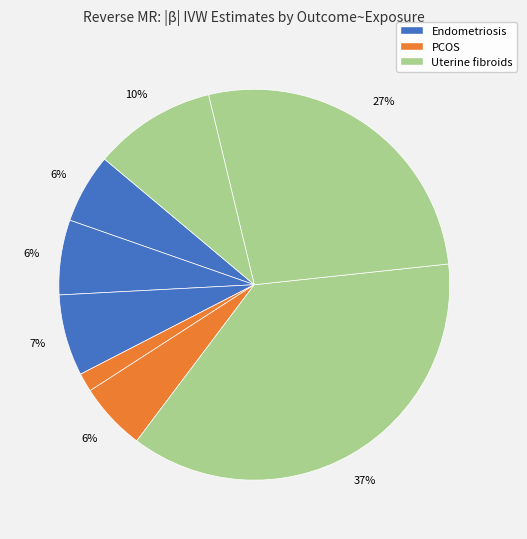

To the nearest percent, what is the average slice percentage?

12%